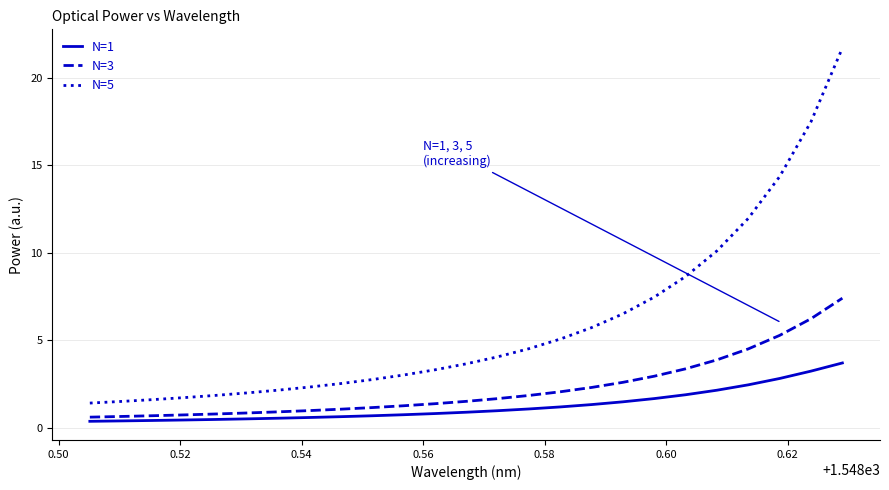

Which series has the largest total across all categories?

N=5